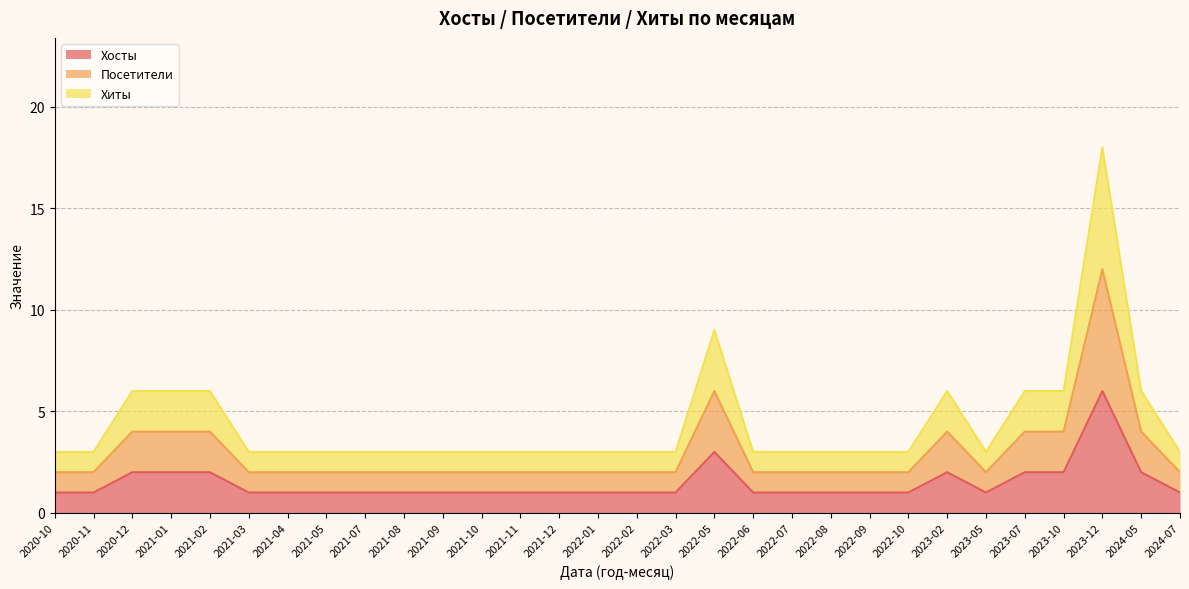

True or false: Хиты and Посетители cross at least once.

False